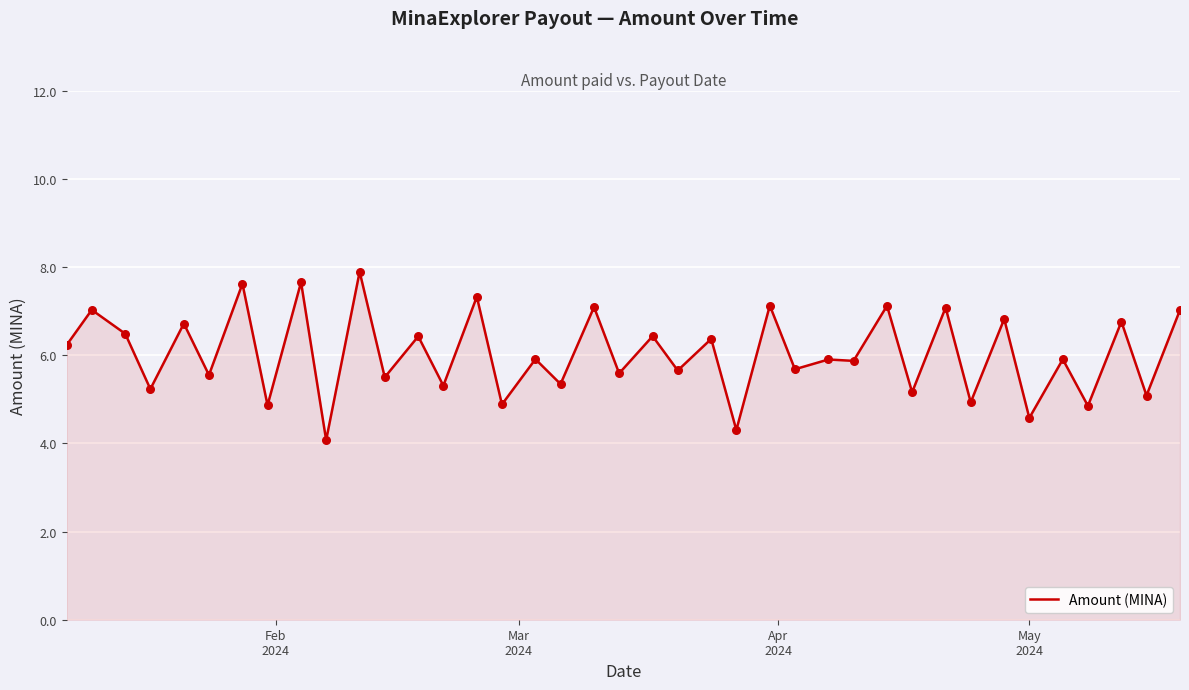

What is the maximum value shown in the chart?

7.9